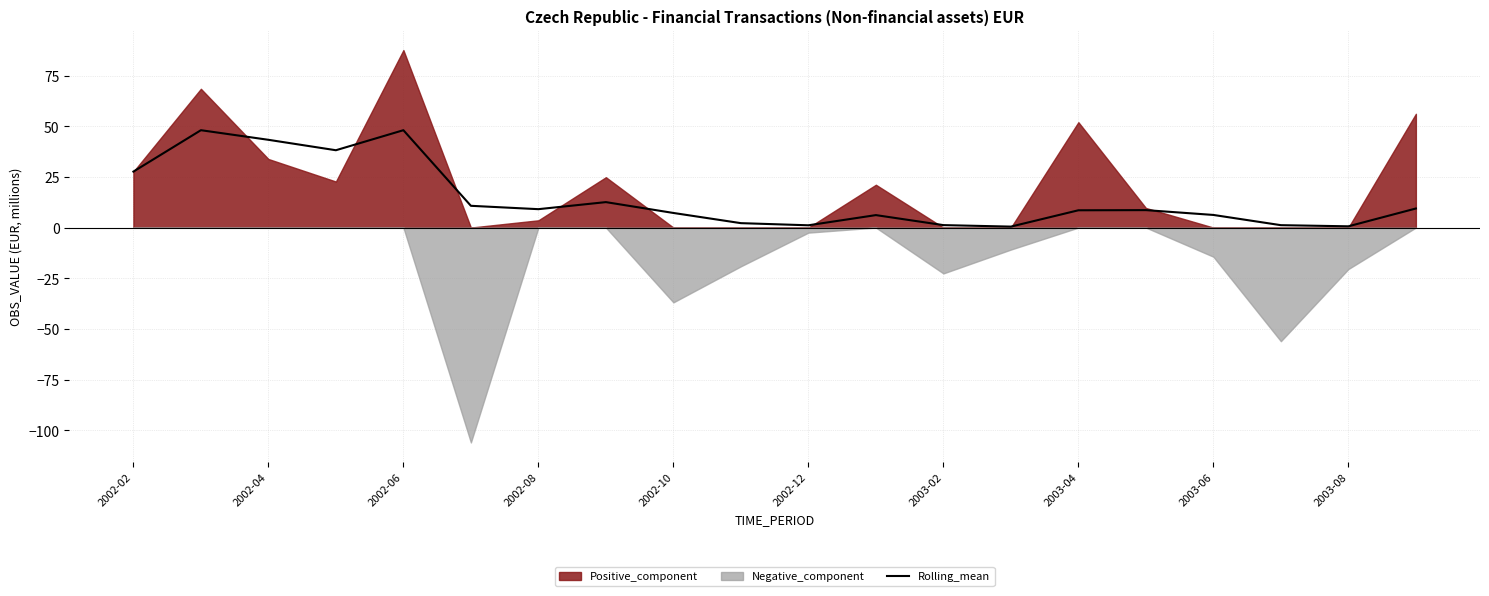

What is the highest value of the Rolling_mean series?

48.1